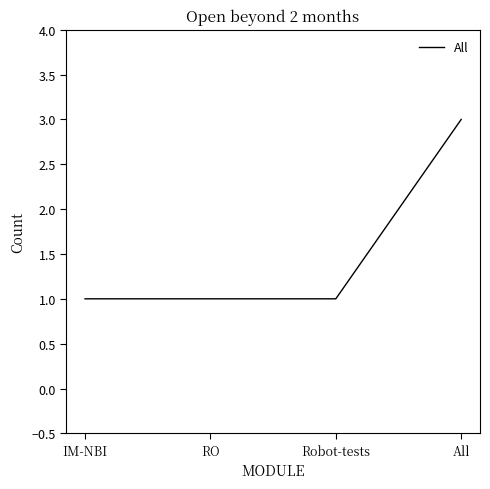

What value does the data have at RO?

1